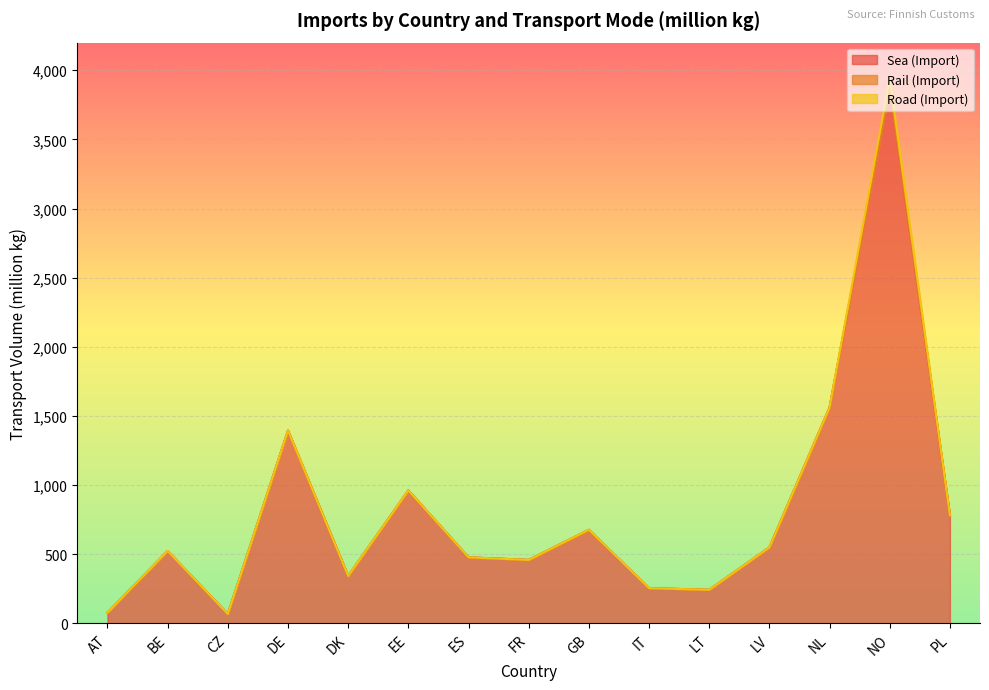

At how many categories does at least one series exceed 1541?

2